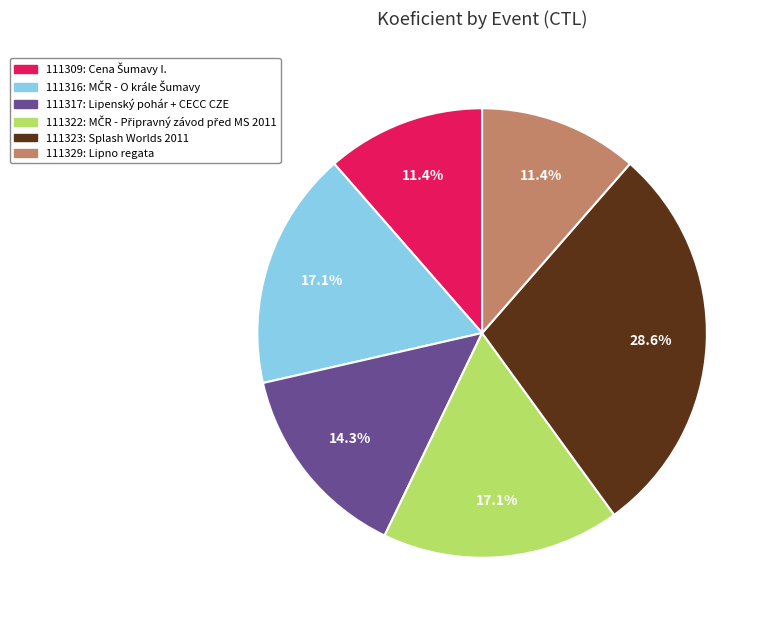

Count the number of slices in the pie.

6